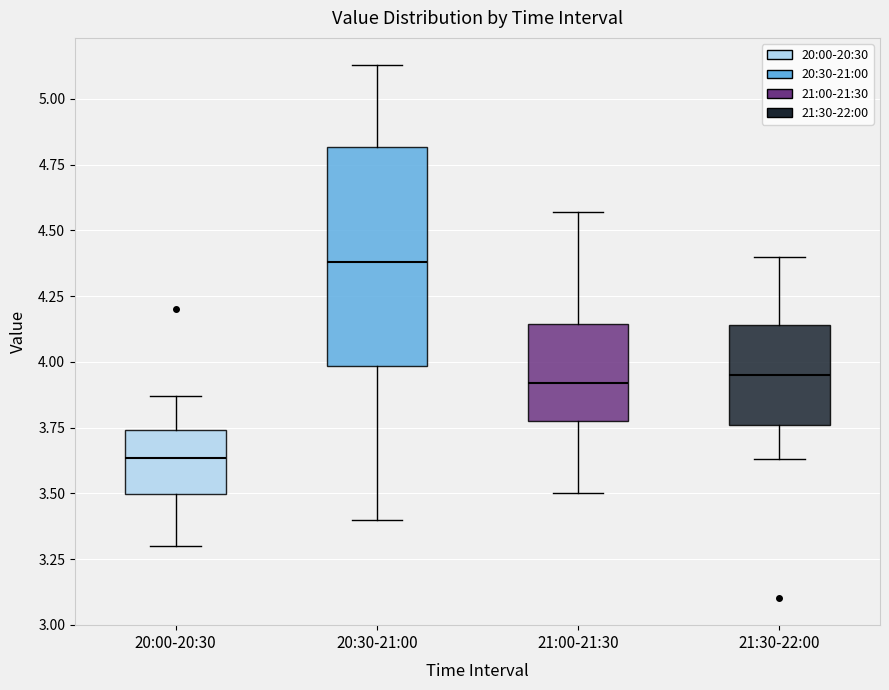

Where does the median line of the box for 21:30-22:00 sit on the y-axis? The values are not printed on the chart, so give them approximately, as read against the axis.

3.95